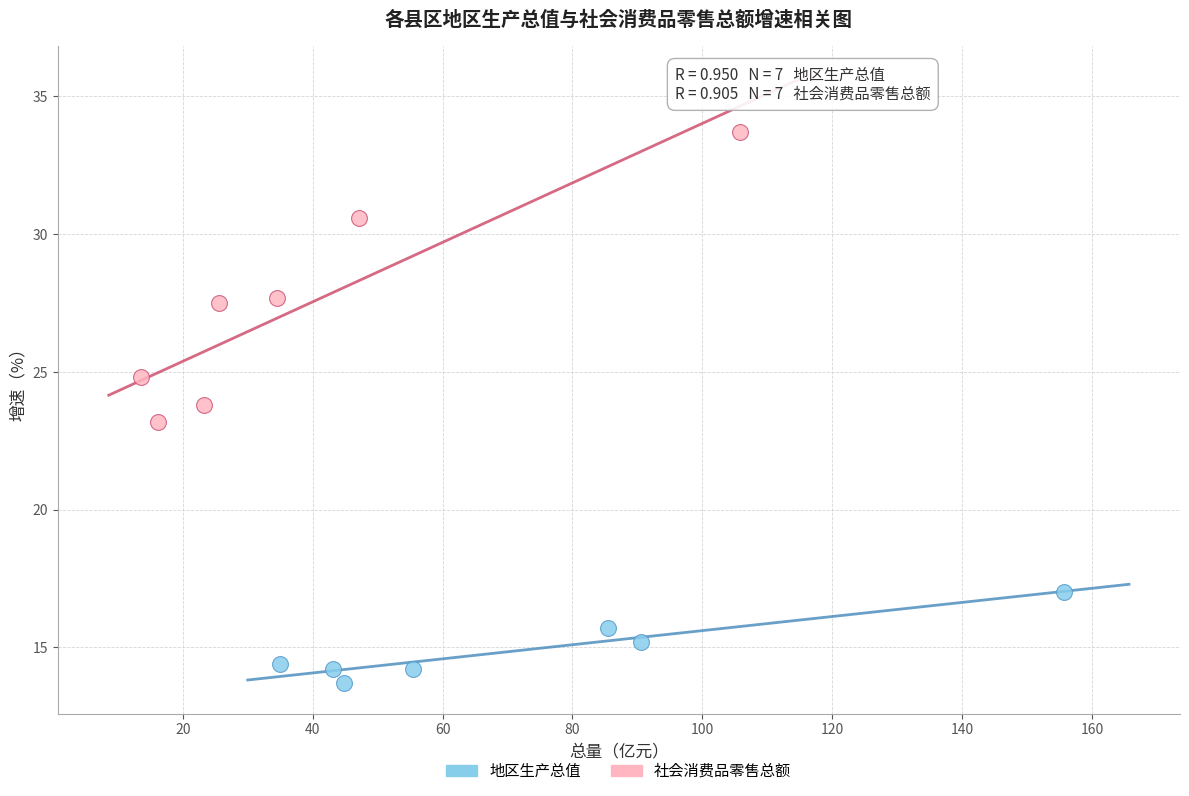

Which series contains the highest Y value?

社会消费品零售总额